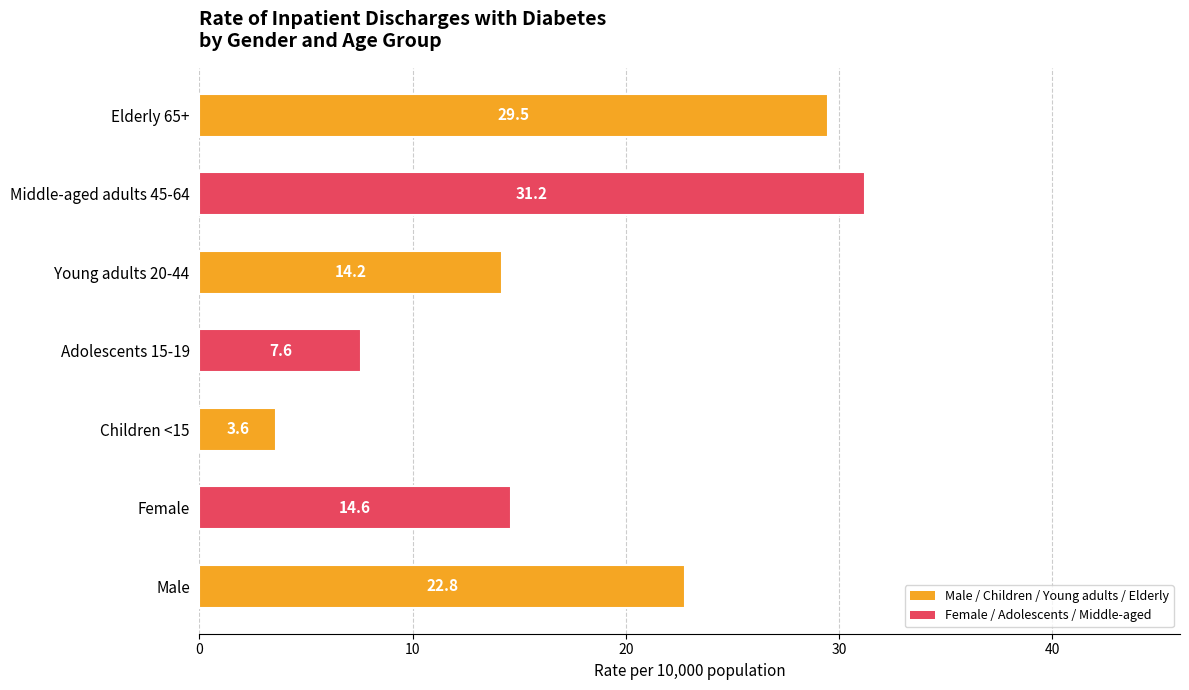

What value does the data have at Male?

22.8